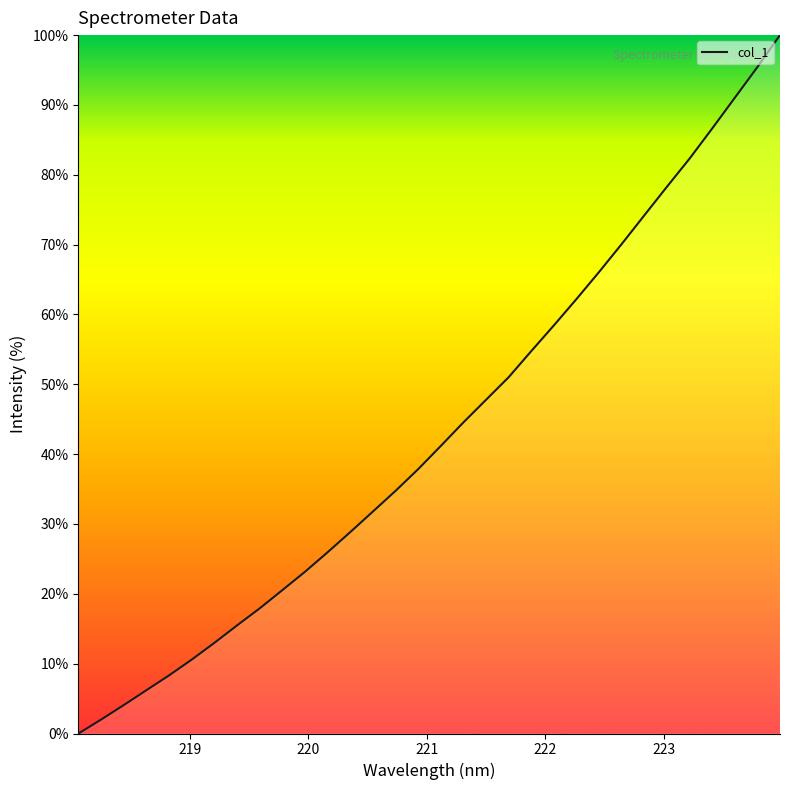

What is the maximum value shown in the chart?

100.0